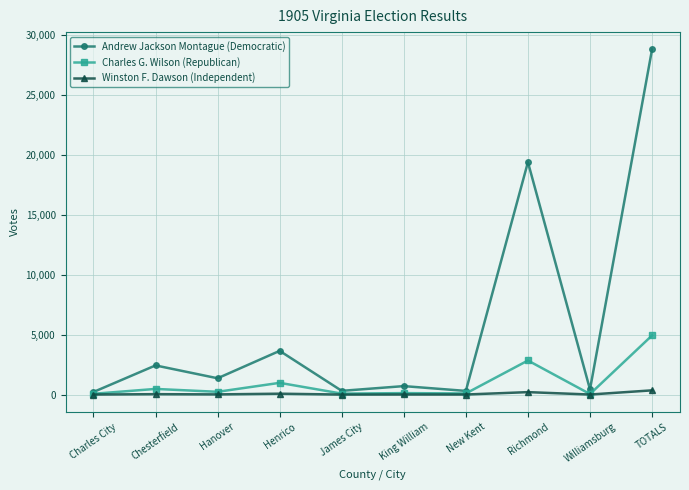

True or false: Charles G. Wilson (Republican) has more than 0 interior local peaks.

True